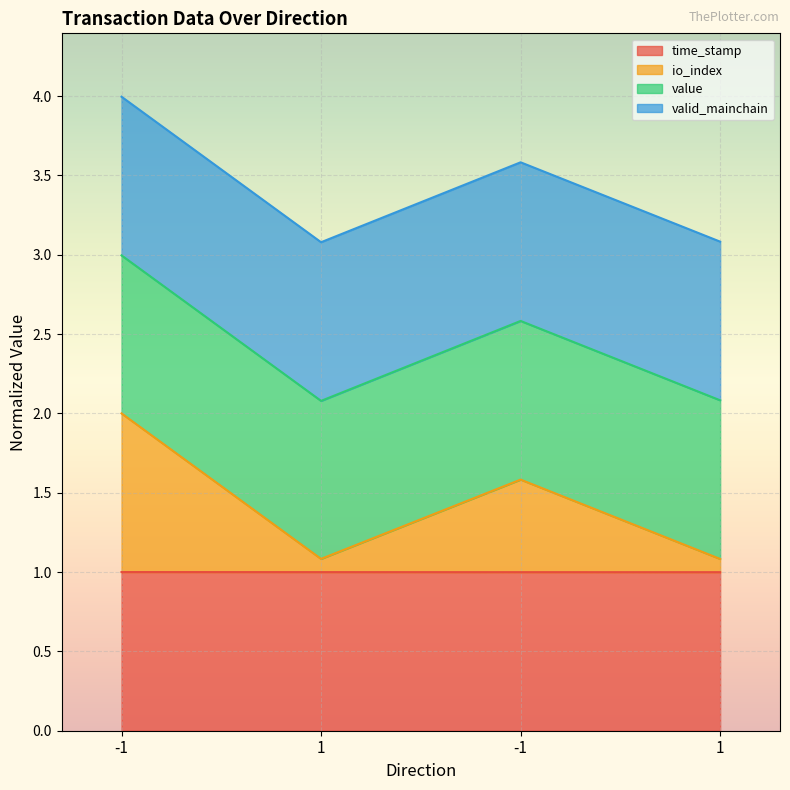

Between -1 and 1, which series saw the biggest shift?

io_index